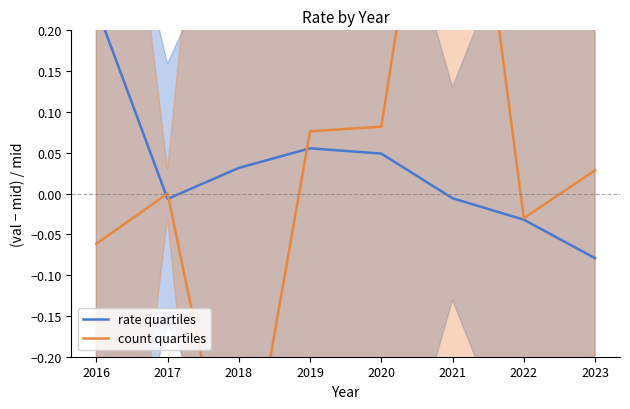

Which series has the widest spread of values?

count quartiles